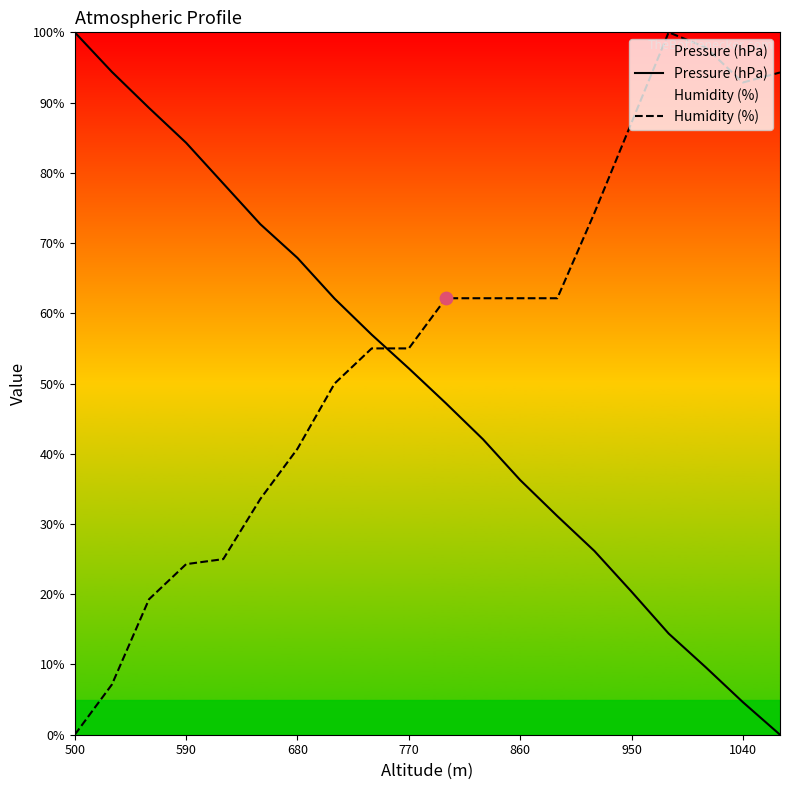

Which series has the widest spread of Y values?

Pressure (hPa)